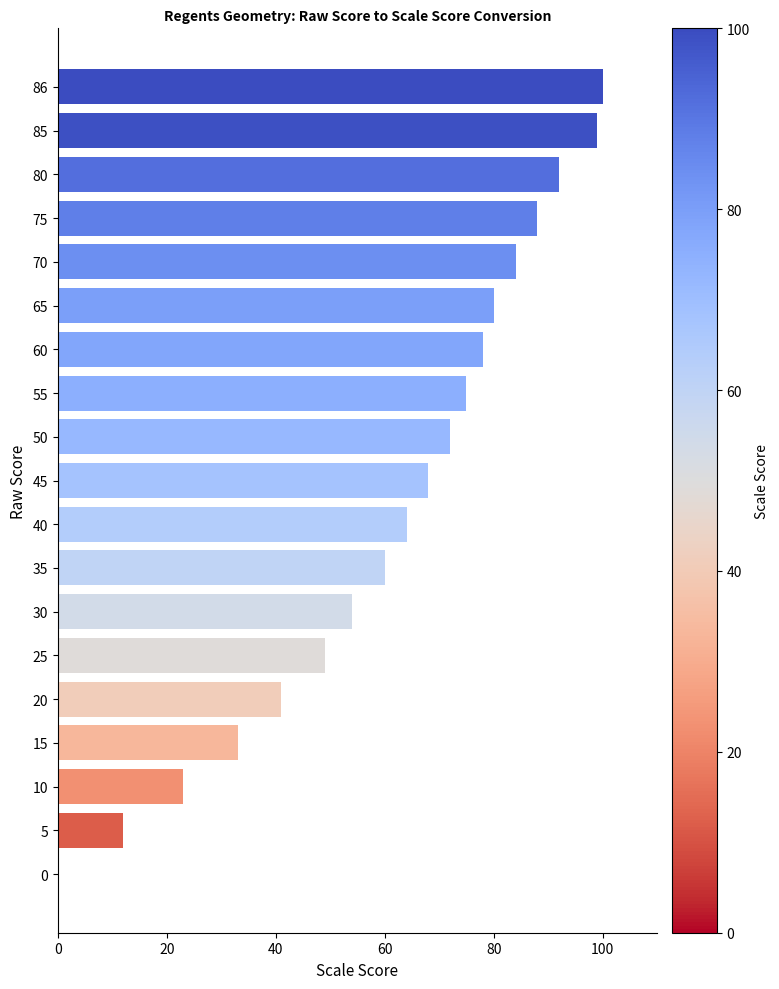

What is the sum of all values?

1172